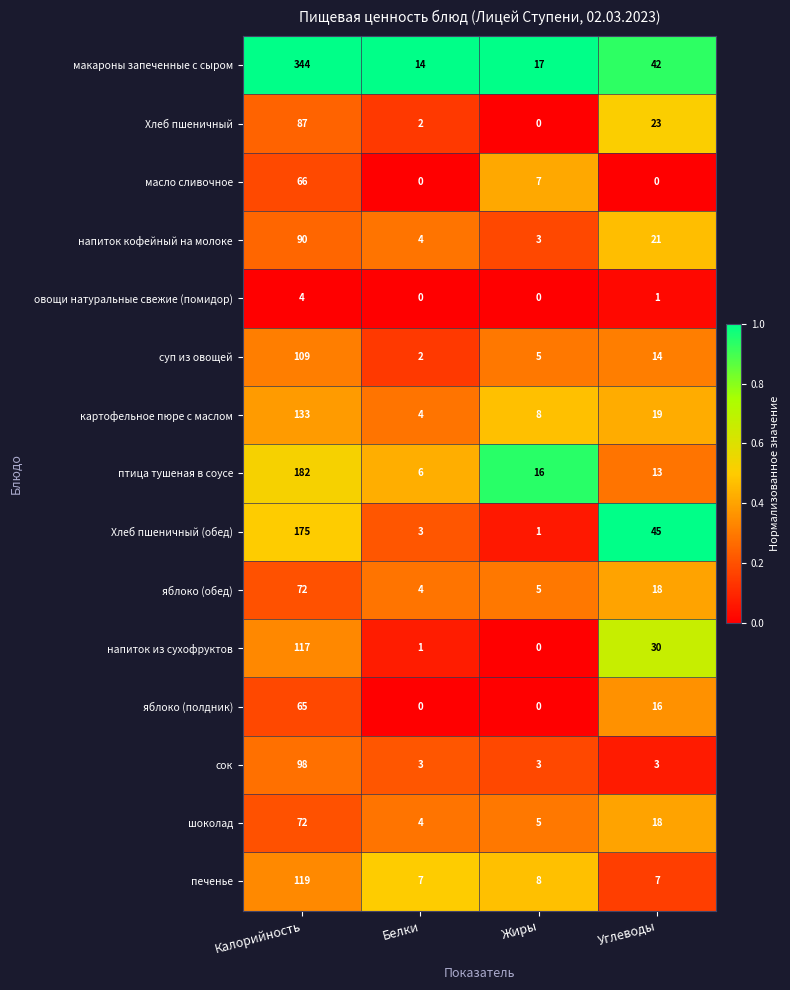

Between Белки and Углеводы, which series saw the biggest shift?

Хлеб пшеничный (обед)